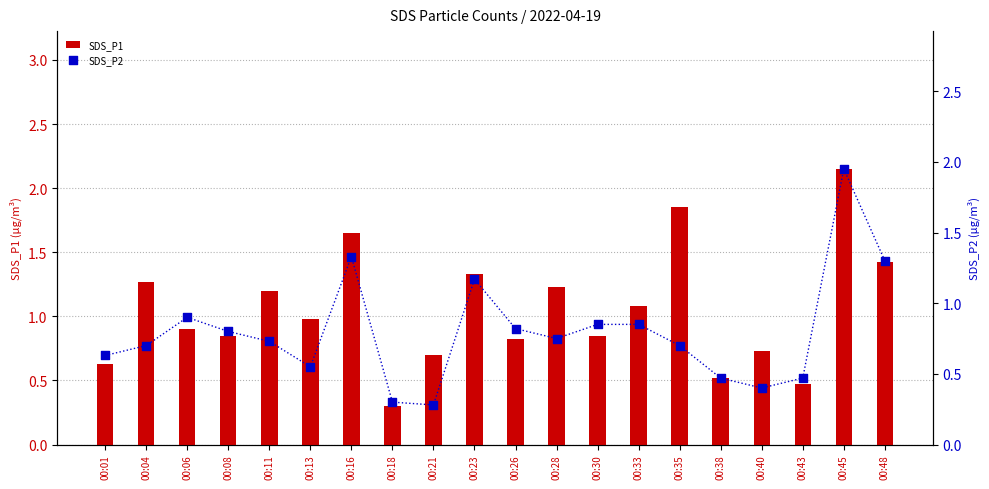

Which series has the largest total across all categories?

SDS_P1